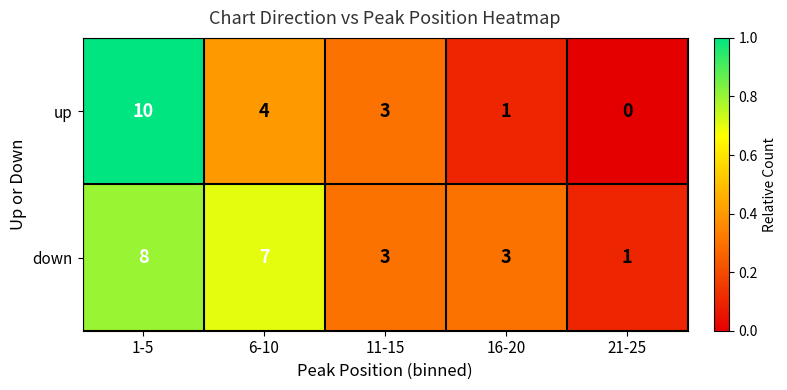

What is the difference between the down values at 16-20 and 6-10?

4